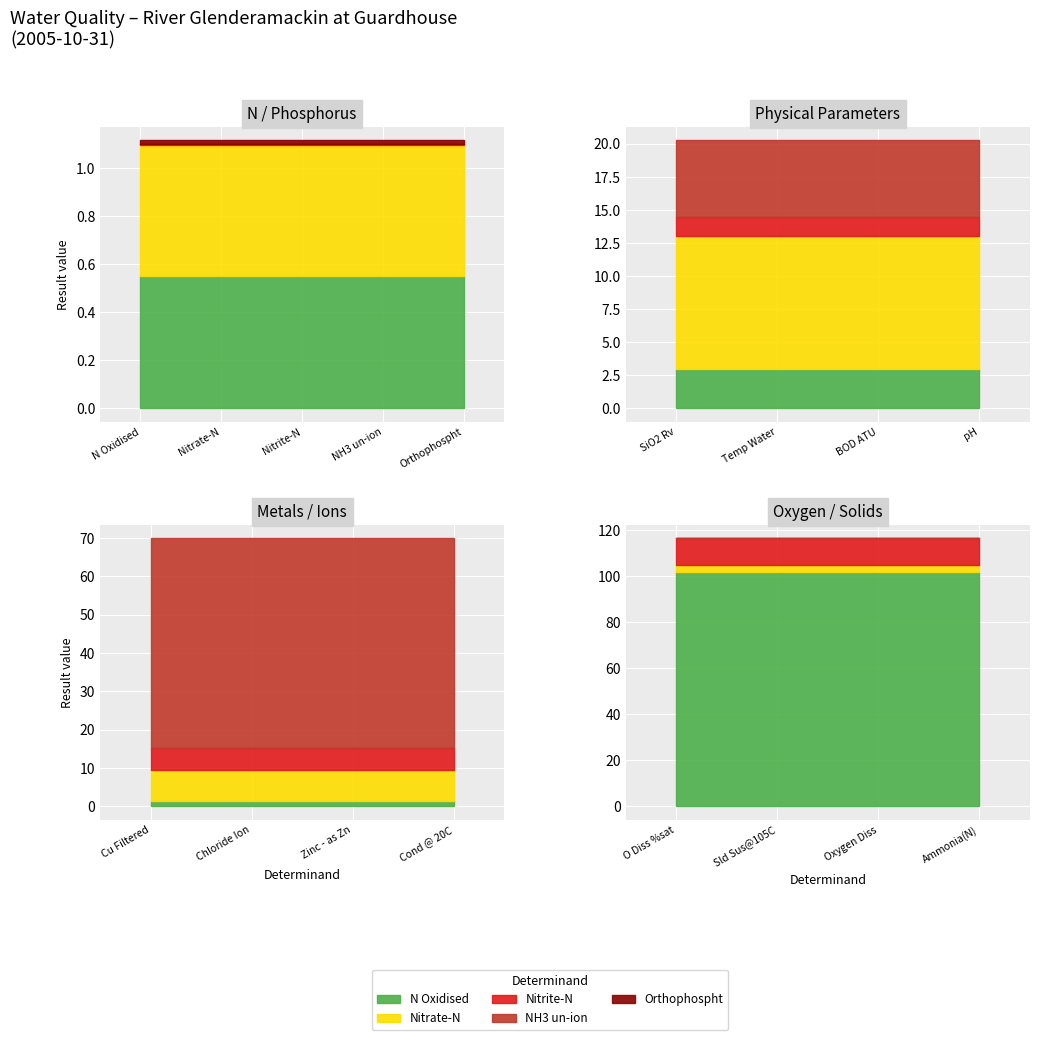

True or false: BOD ATU and Nitrite-N cross at least once.

False